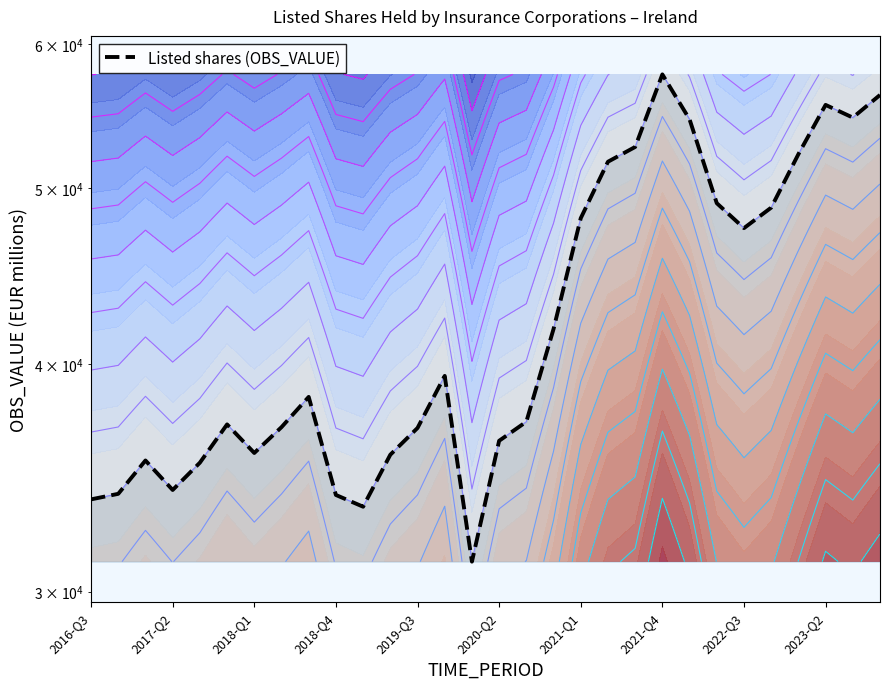

How many data points are less than 38386?

15